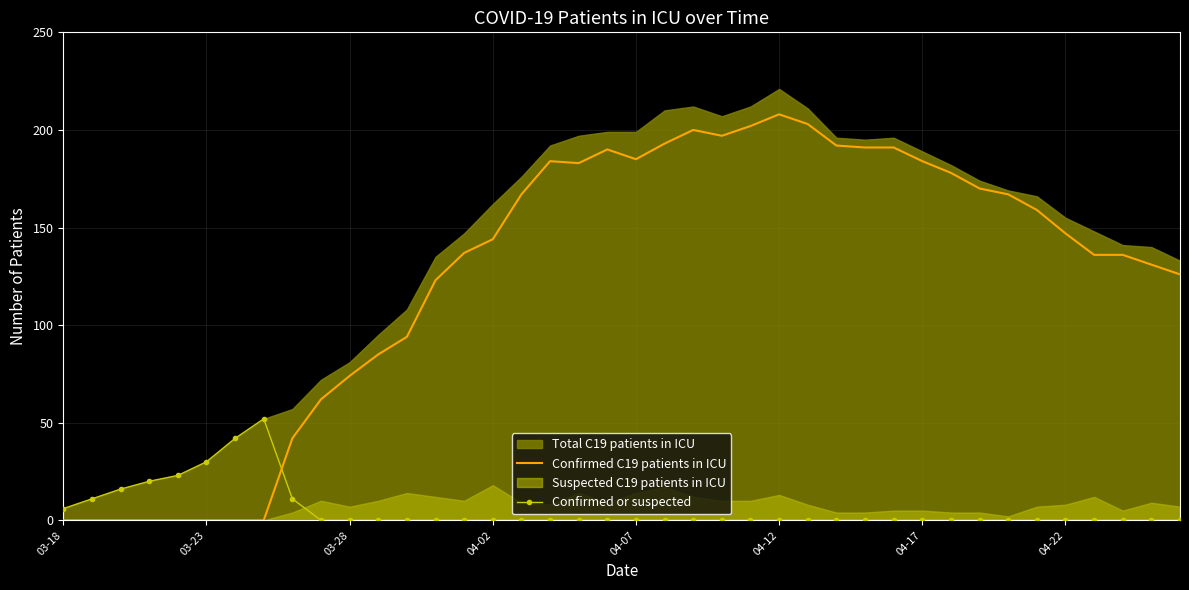

After their last crossing, which series has the higher values: Confirmed C19 patients in ICU or Confirmed or suspected?

Confirmed C19 patients in ICU